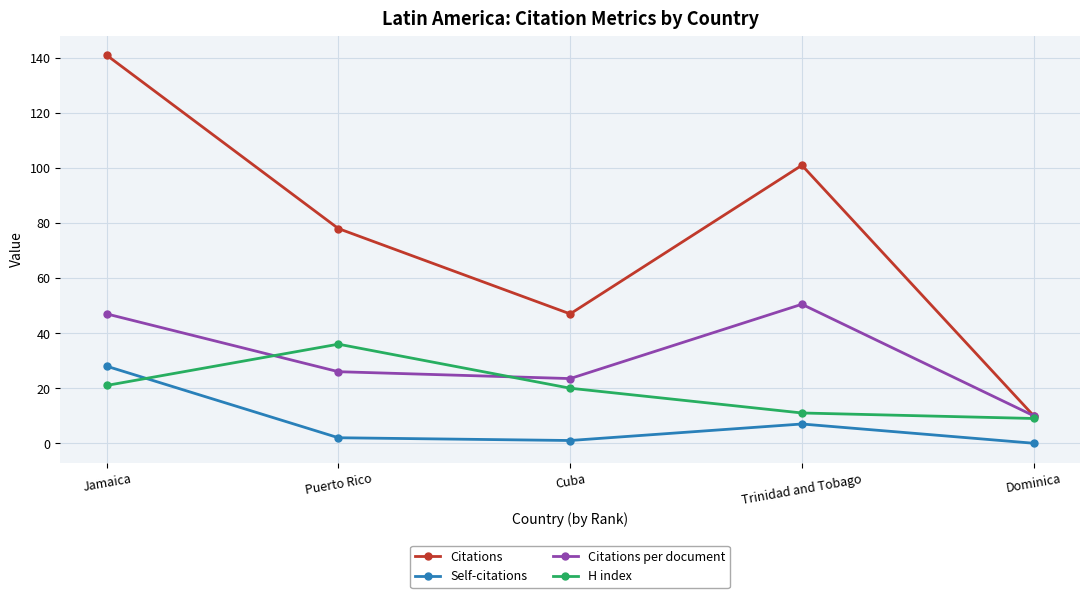

What is the value of the Citations point at the 2nd from the left?

78.0